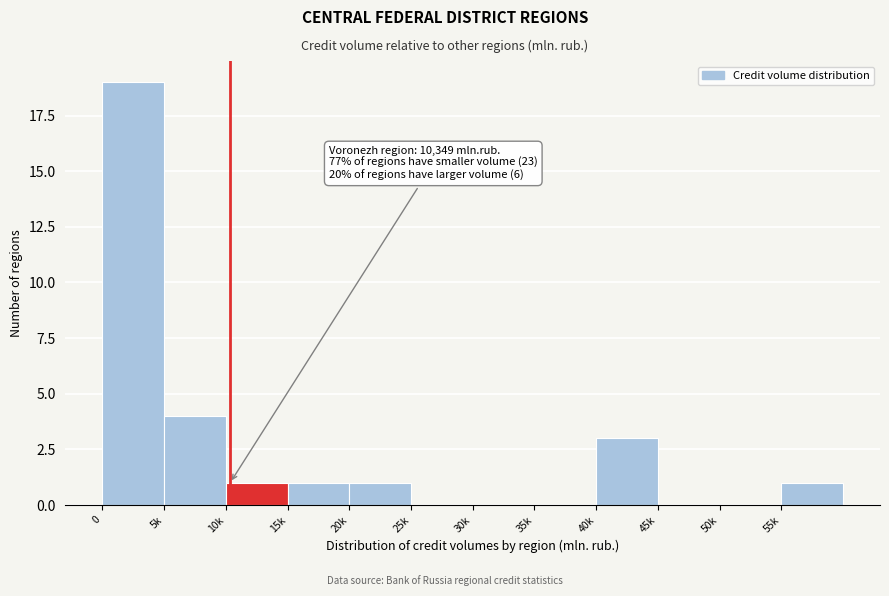

Reading left to right, transcribe all the data shown in this chart.

0=19	5k=4	10k=1	15k=1	20k=1	25k=0	30k=0	35k=0	40k=3	45k=0	50k=0	55k=1